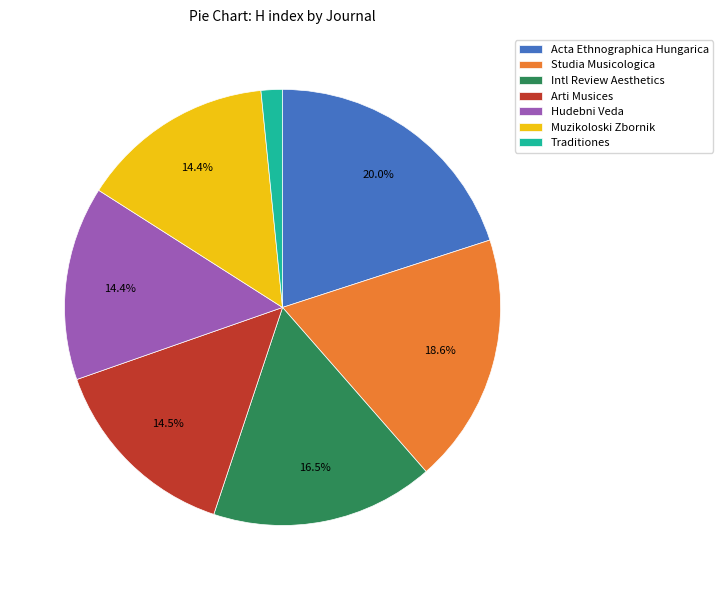

To the nearest percent, what is the average slice percentage?

14%